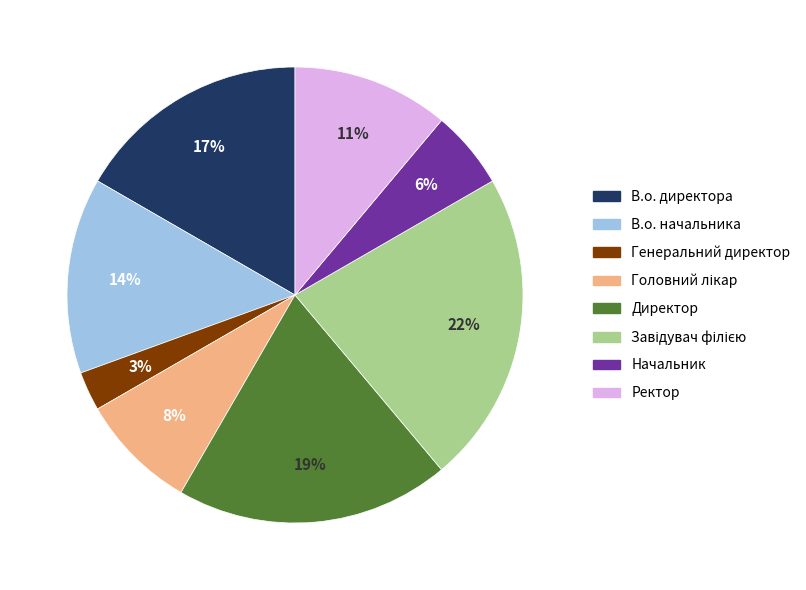

Which category has the smallest portion of the pie?

Генеральний директор